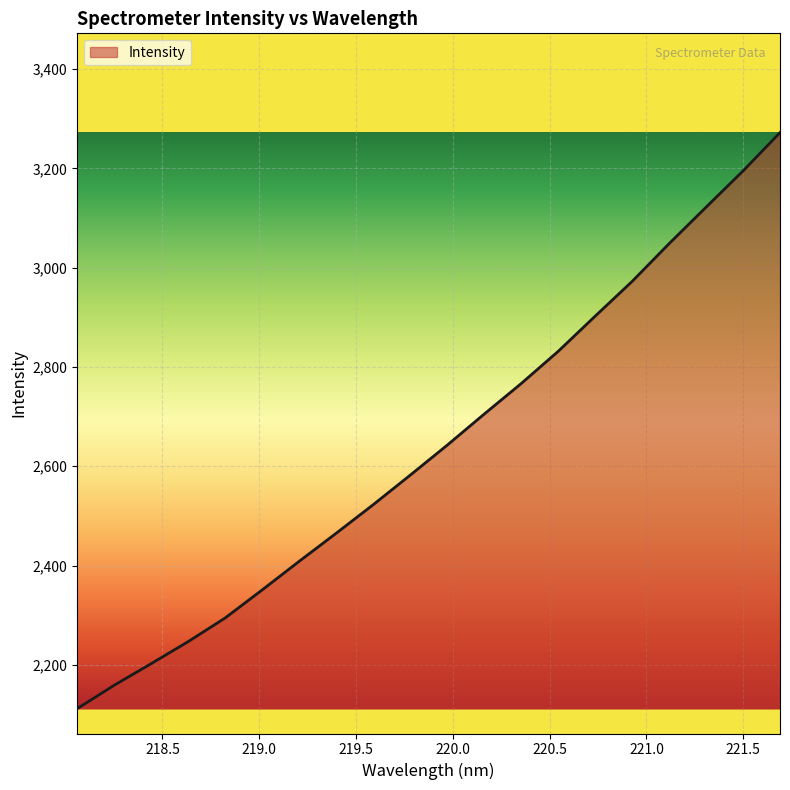

What is the maximum value shown in the chart?

3272.2